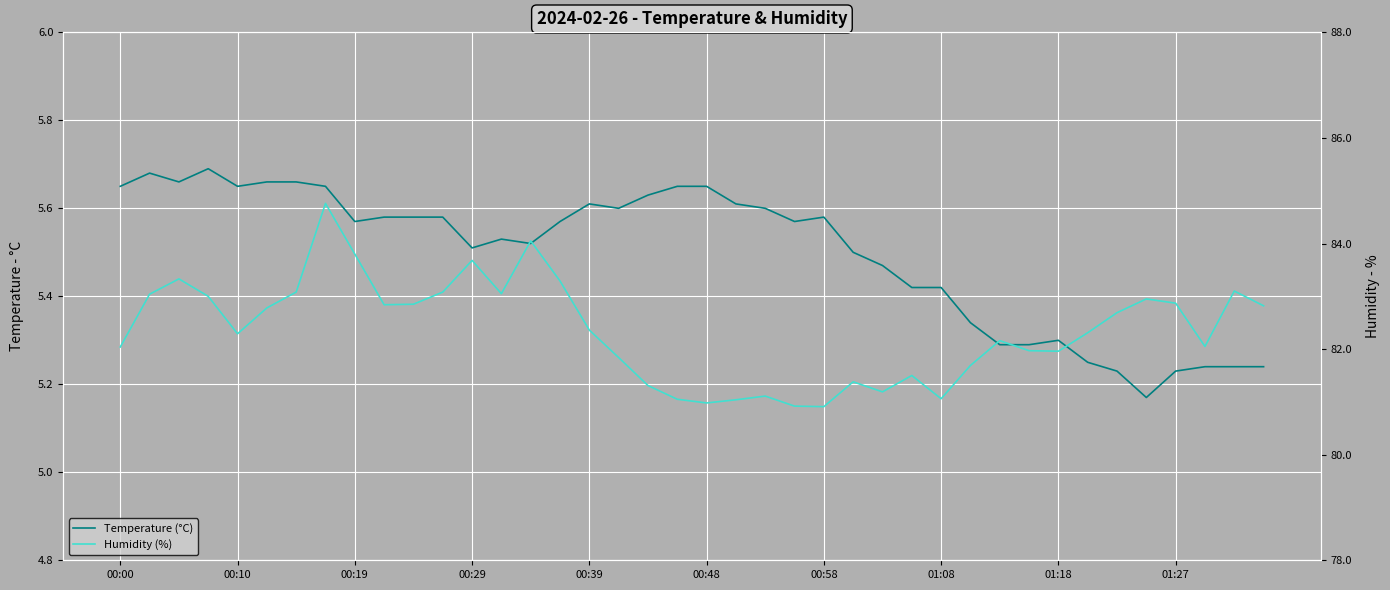

How many lines are shown in the chart?

2